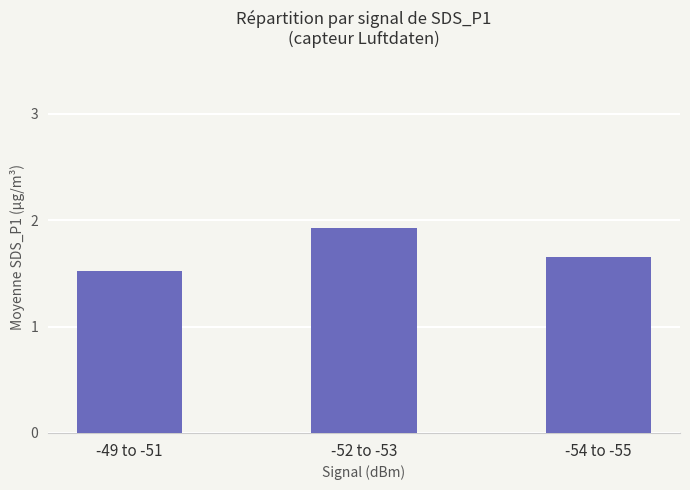

The value at -52 to -53 is 1.9. True or false?

True